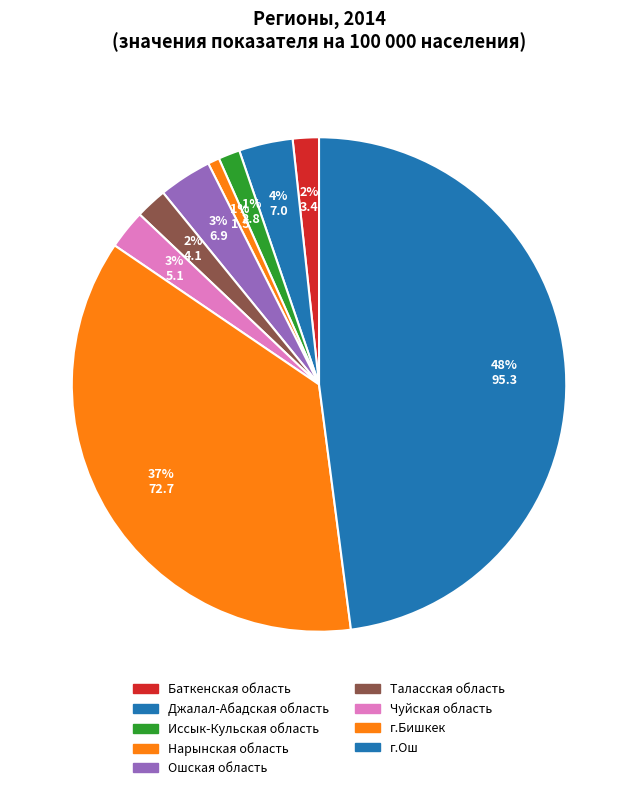

Which category has the smallest portion of the pie?

Нарынская область